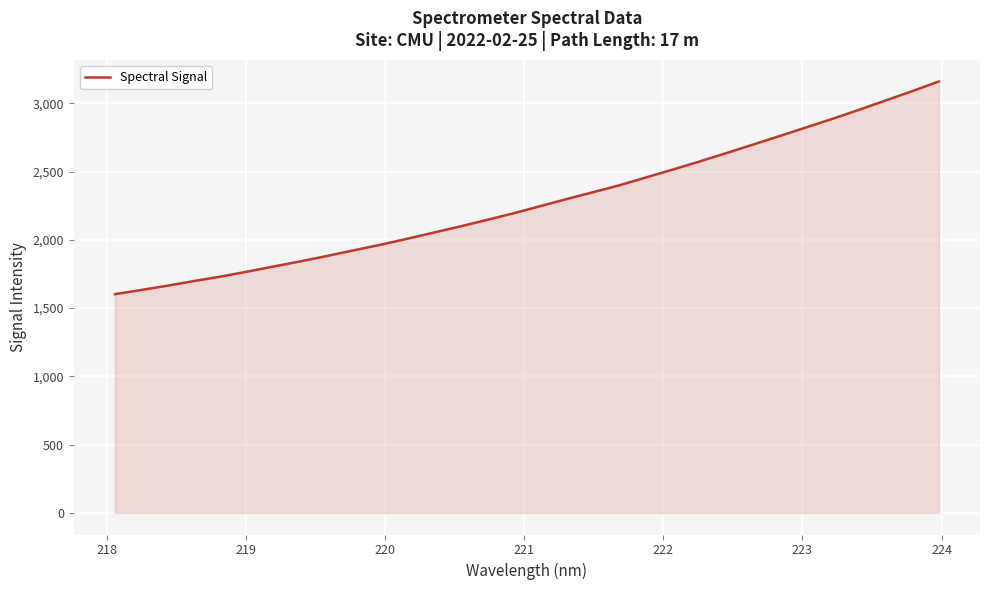

How many values exceed 2247?

16